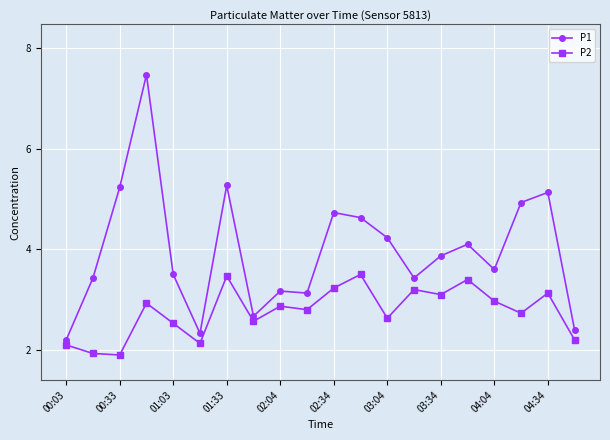

True or false: P2 and P1 cross at least once.

False